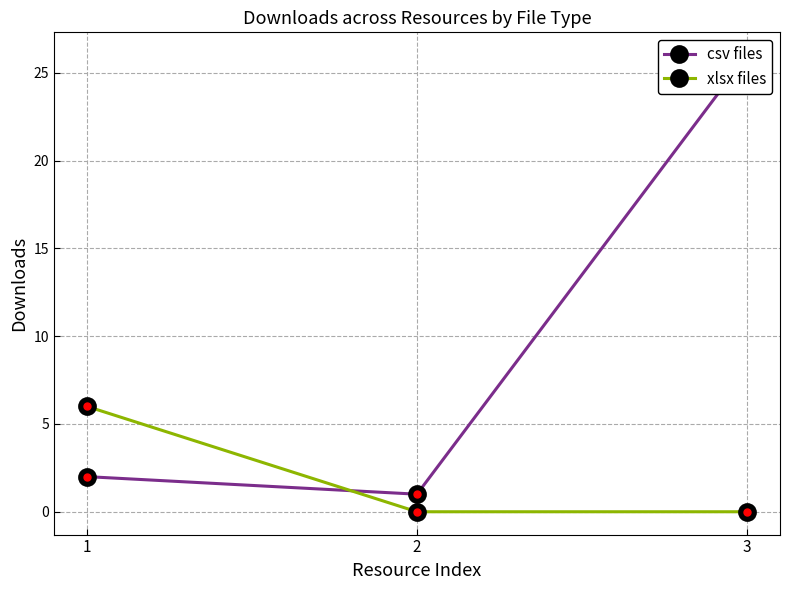

List the series in order of their overall mean, lowest first.

xlsx files, csv files